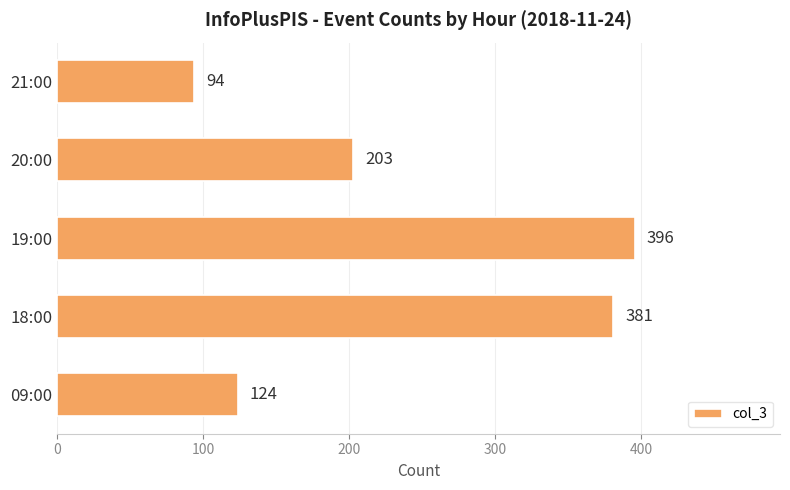

Which label corresponds to the smallest value in the chart?

21:00